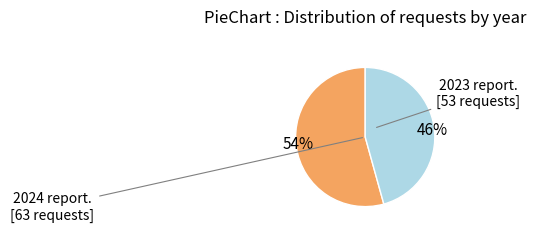

Which slice represents more than half of the pie?

54%